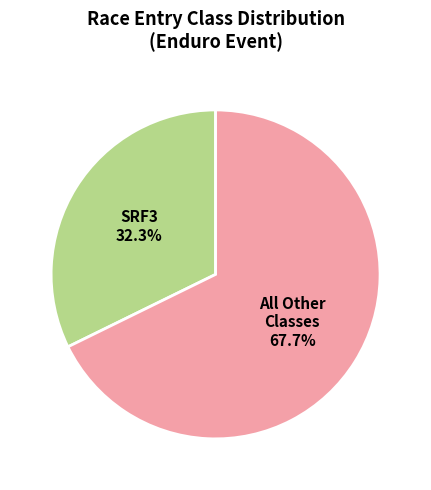

What portion of the pie excludes All Other Classes?

32.3%